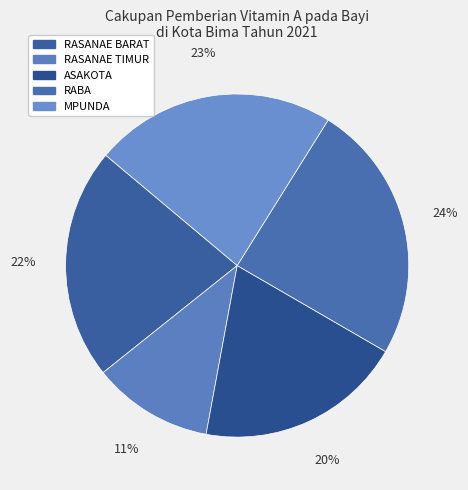

True or false: RASANAE TIMUR accounts for 16% of the total.

False